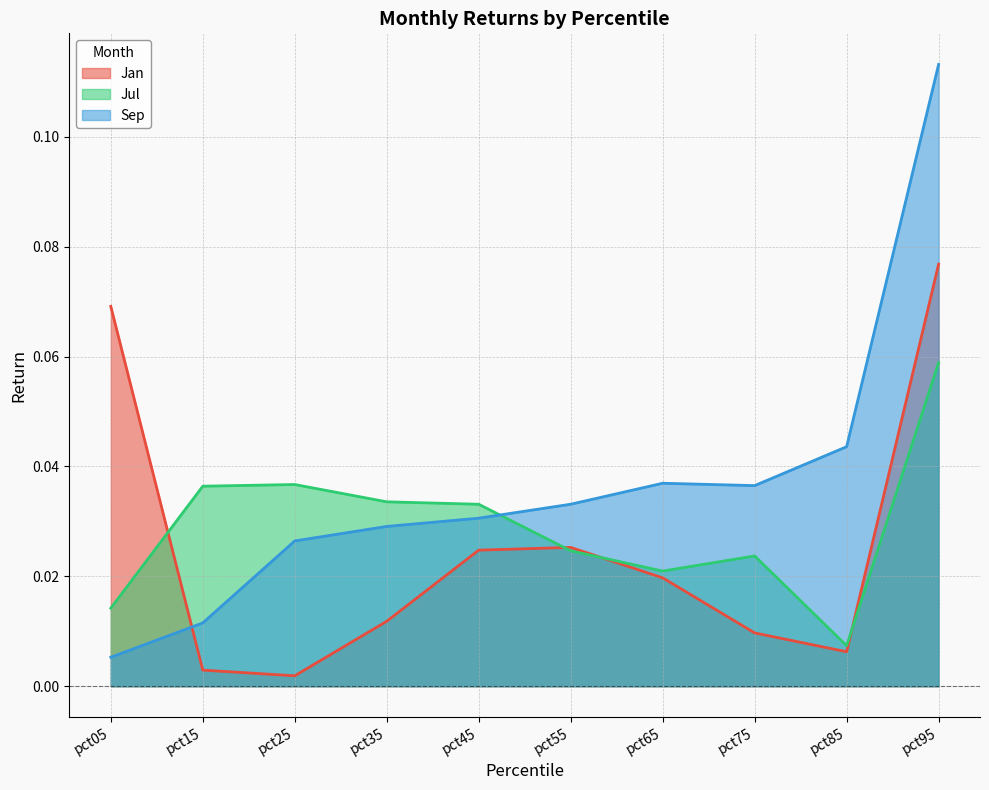

What is the difference between the maximum and second lowest values in the Jan series?

0.1